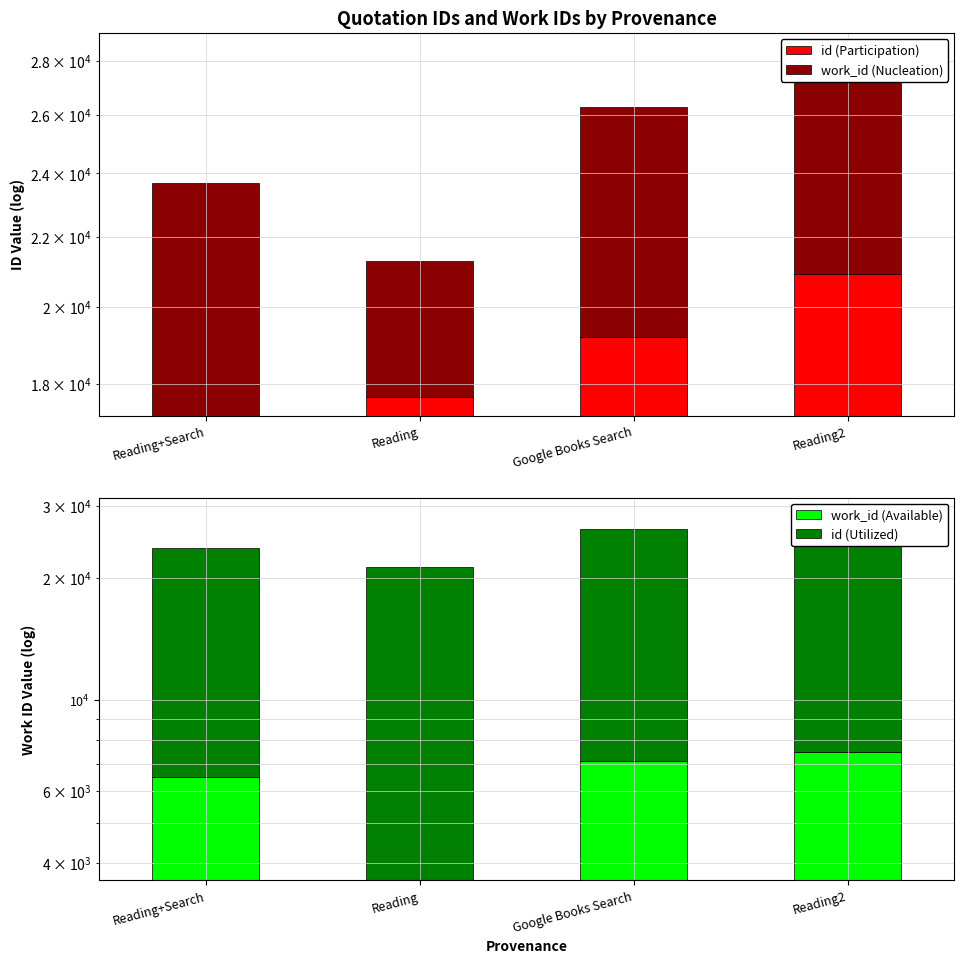

How many bars are there in each group?

4